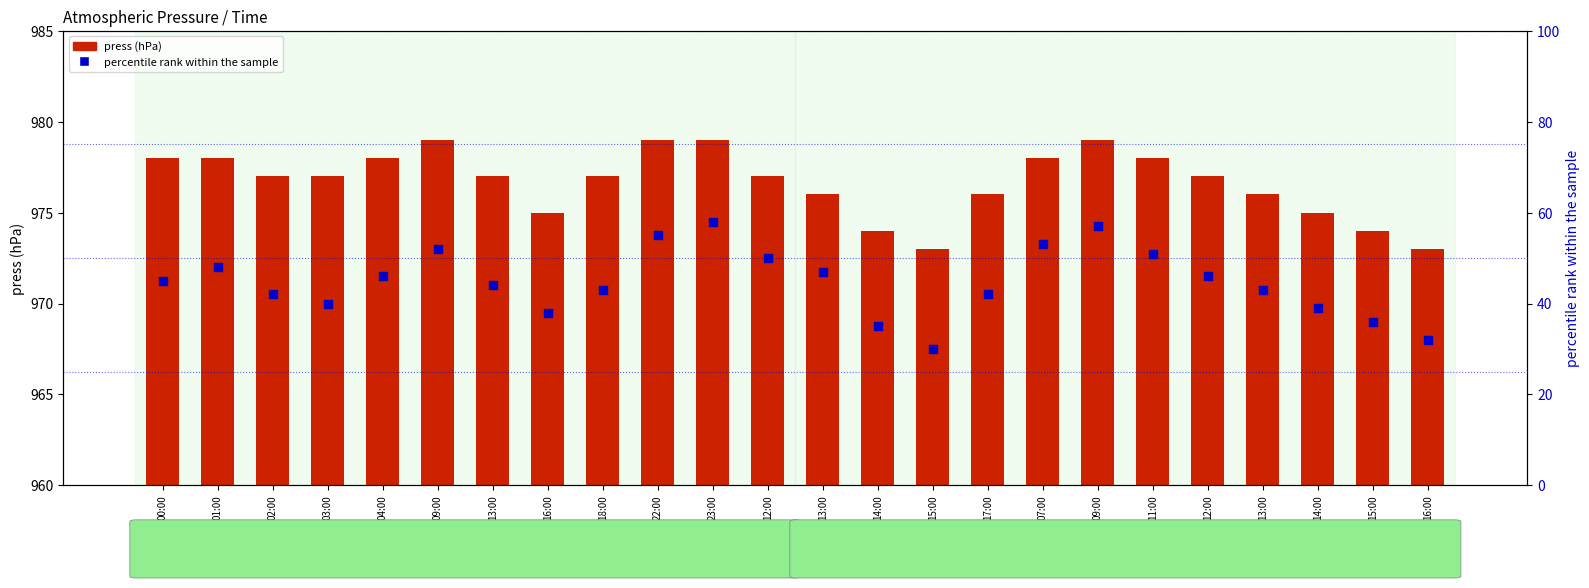

At how many categories does at least one series exceed 168?

24